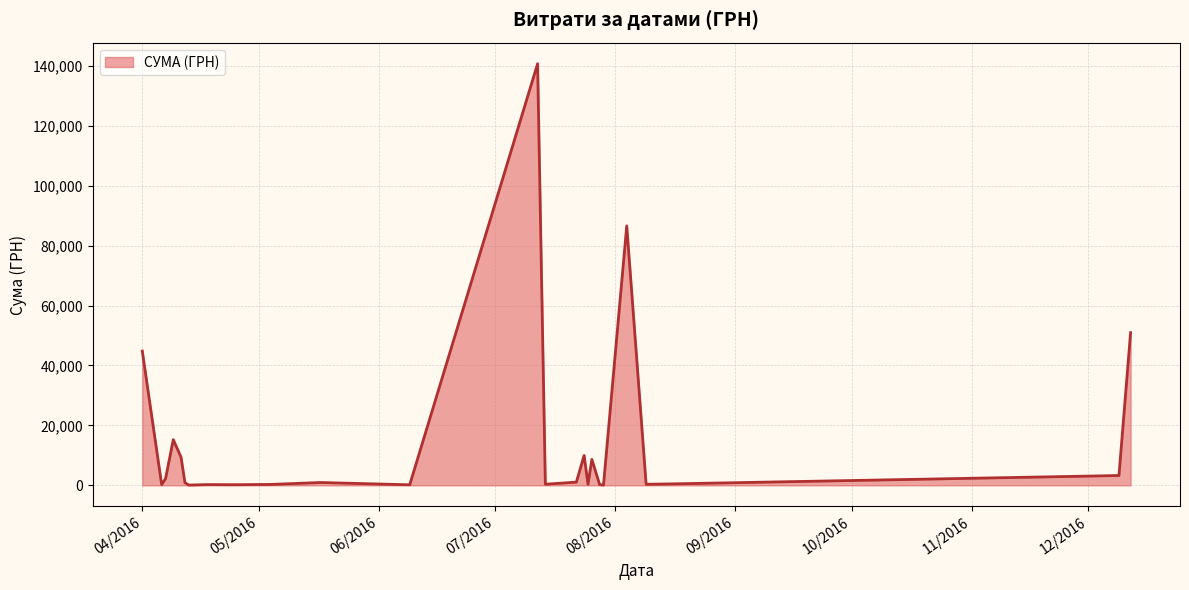

What is the greatest value displayed?

140706.2